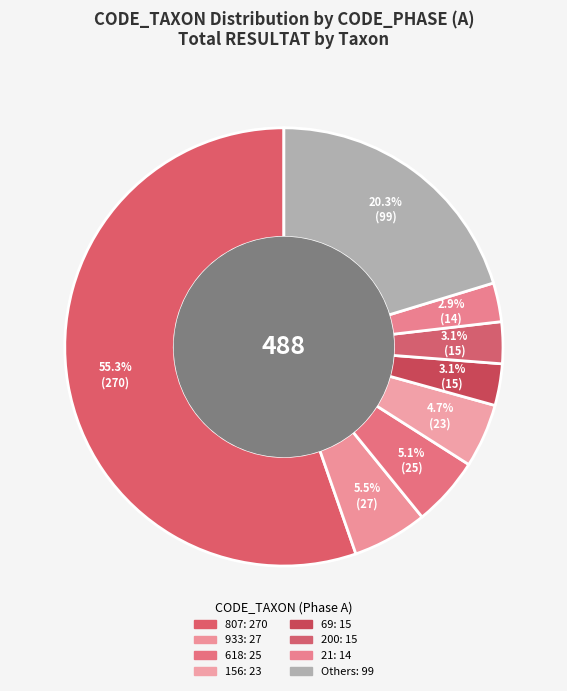

How many slices are in this pie chart?

8